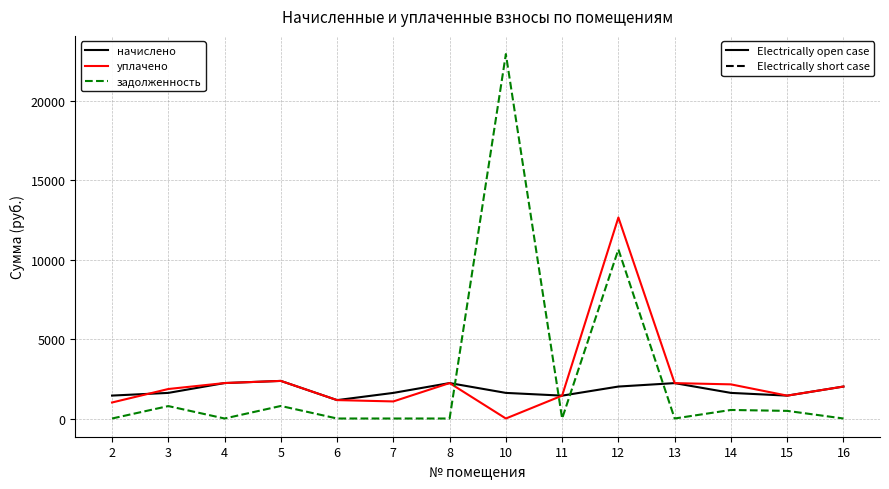

What is the total value across all series at 14?

4301.4